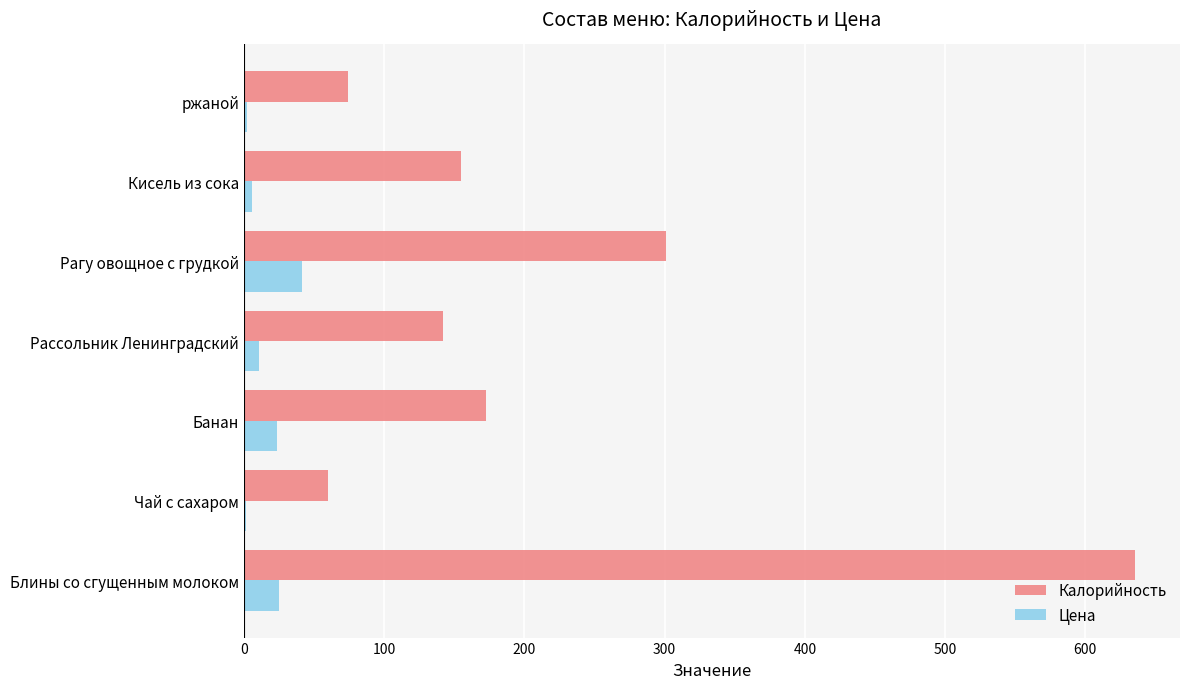

How many series are shown in this chart?

2